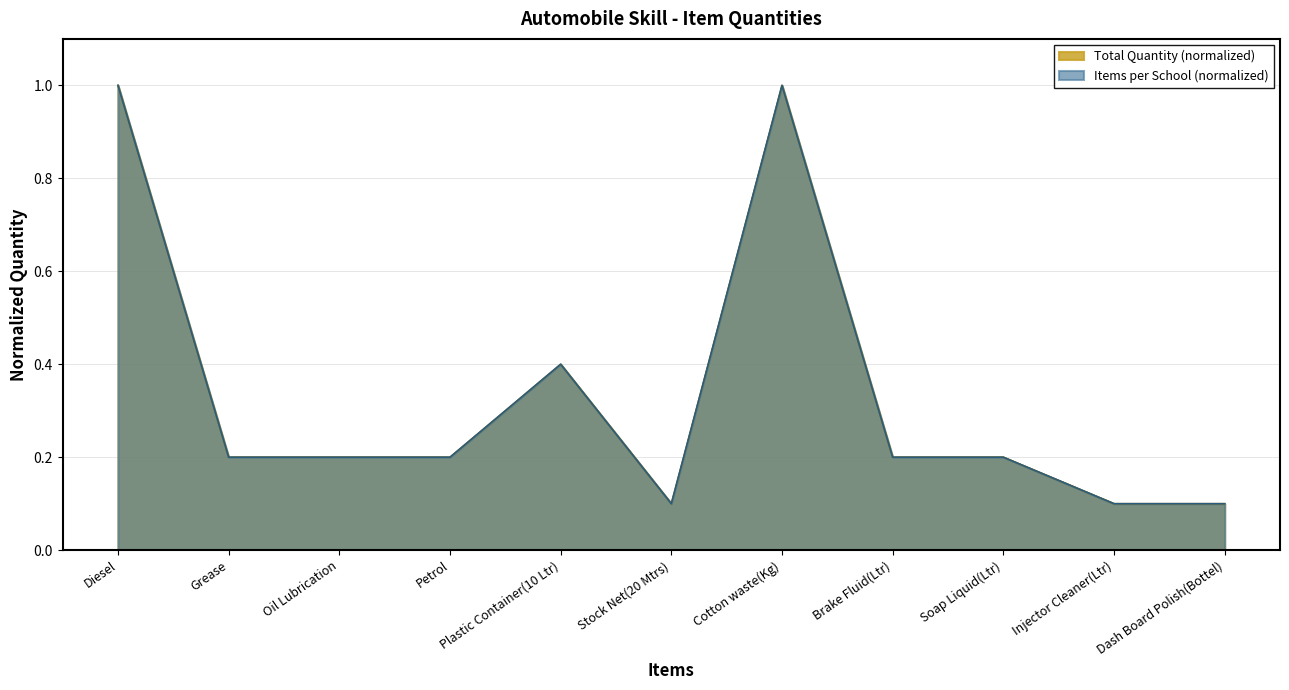

What is the label of the 9th point from the right?

Oil Lubrication